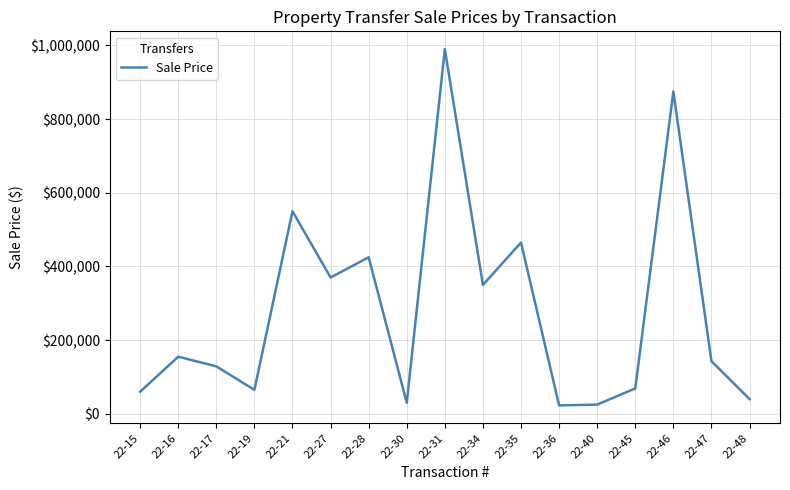

Which category has the highest value across all series?

22-31